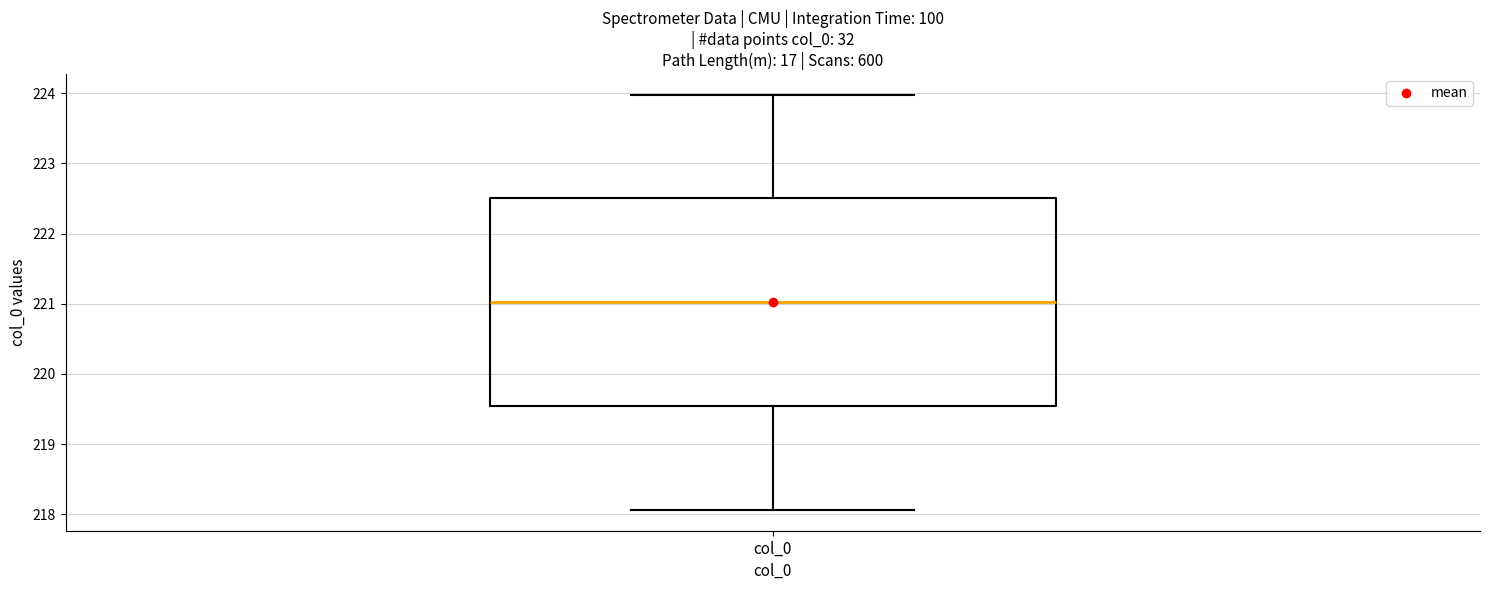

Where does the upper whisker of the box for col_0 end on the y-axis? The values are not printed on the chart, so give them approximately, as read against the axis.

224.0